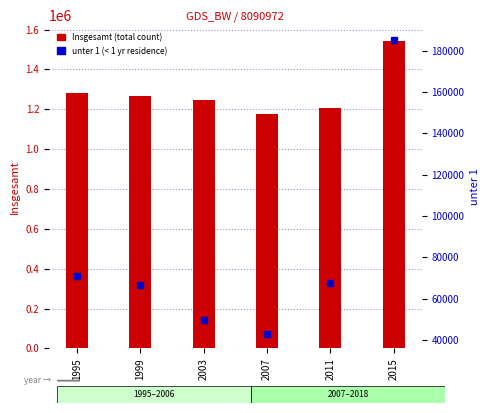

What is the difference between the highest and lowest values at 2007?

1134517